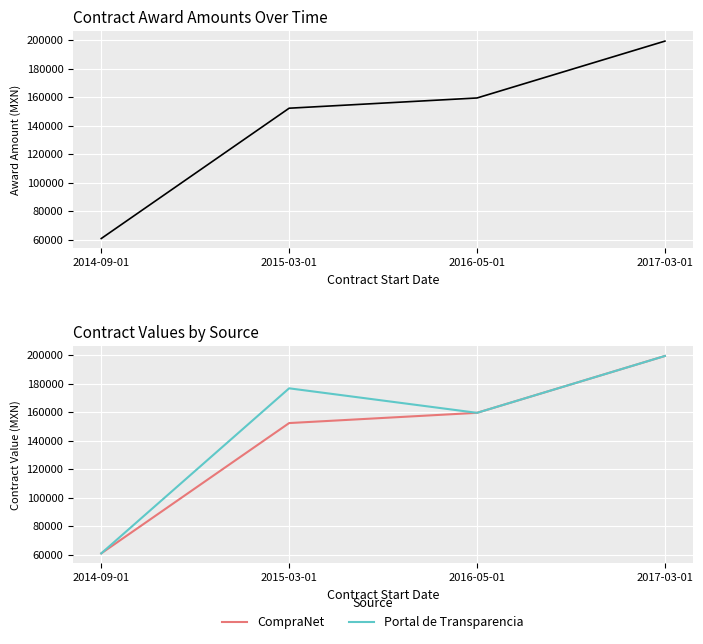

Rank the categories by CompraNet value from highest to lowest.

2017-03-01, 2016-05-01, 2015-03-01, 2014-09-01